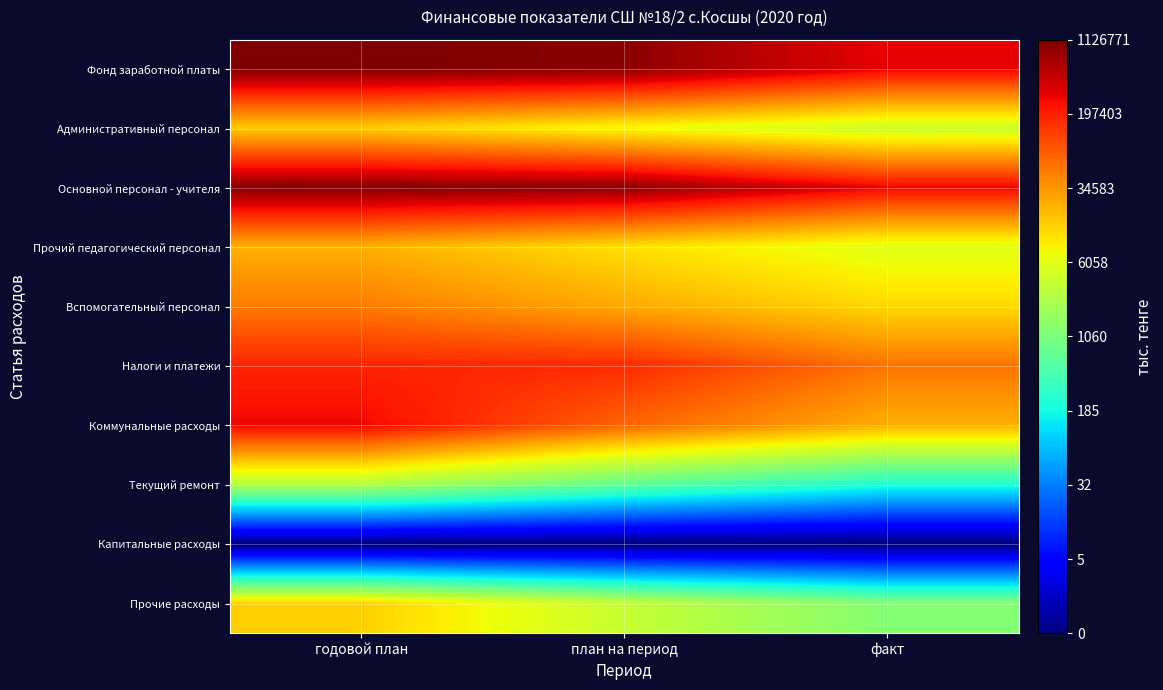

At how many categories does at least one series exceed 13?

2